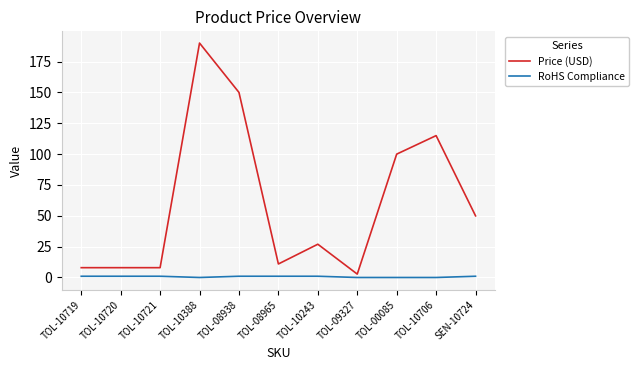

True or false: RoHS Compliance and Price (USD) intersect in this chart.

False